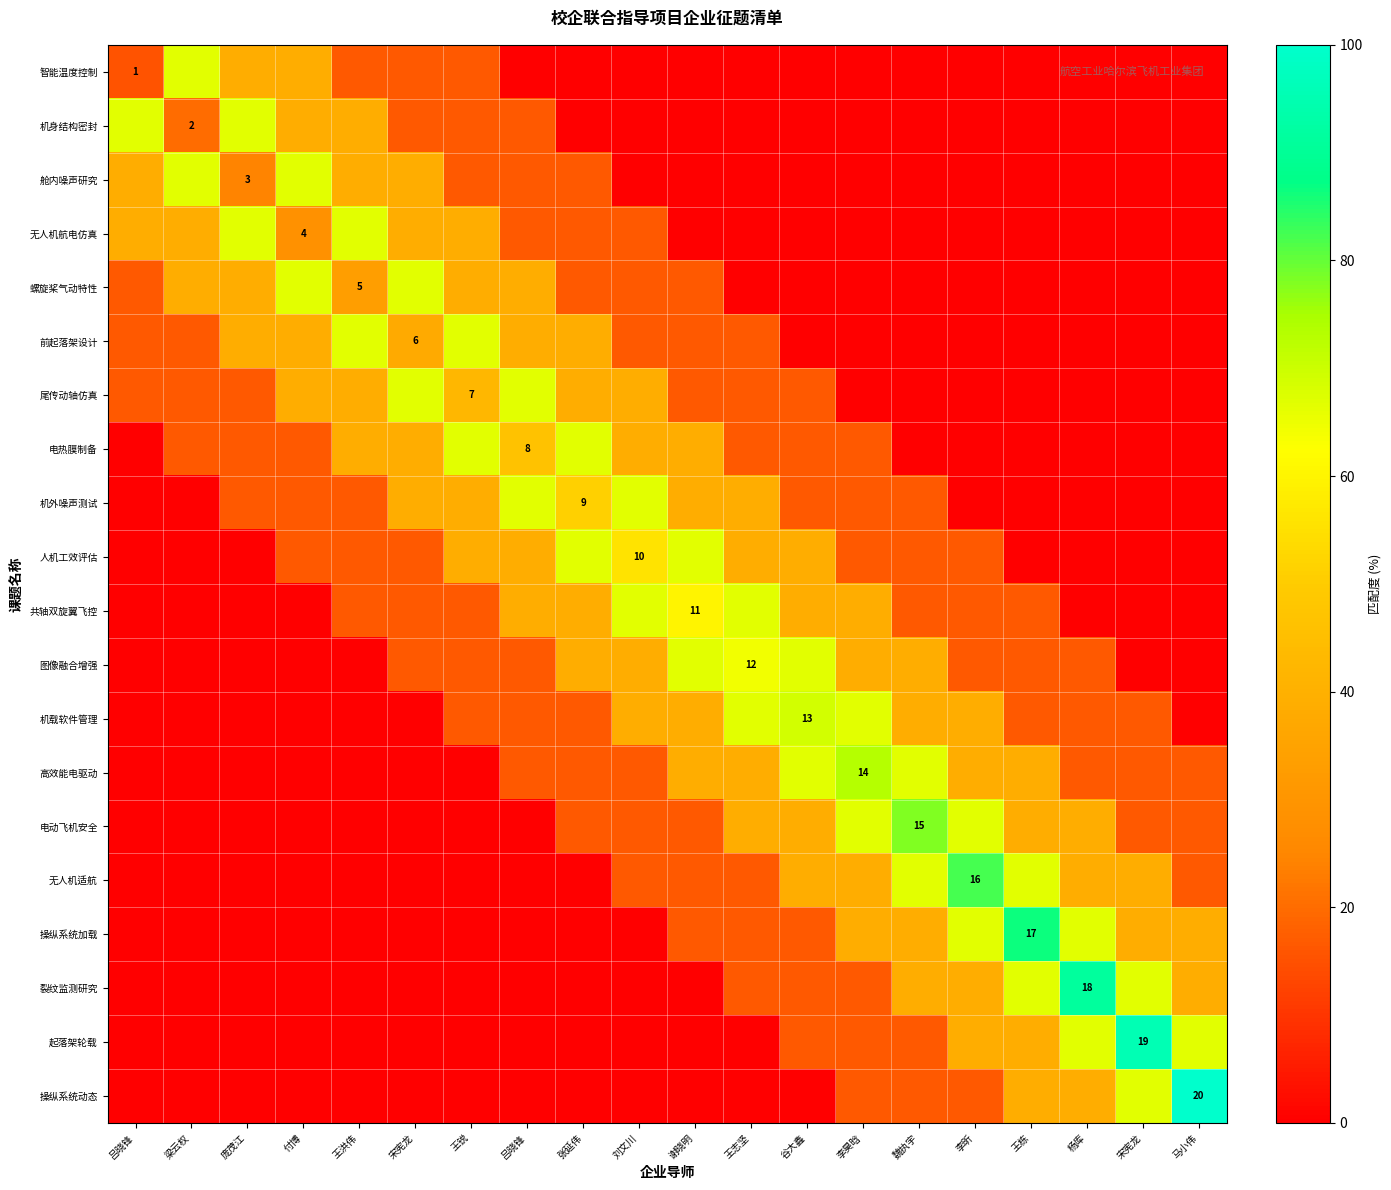

True or false: 机身结构密封 has a value of -42.6 at 王志坚.

False